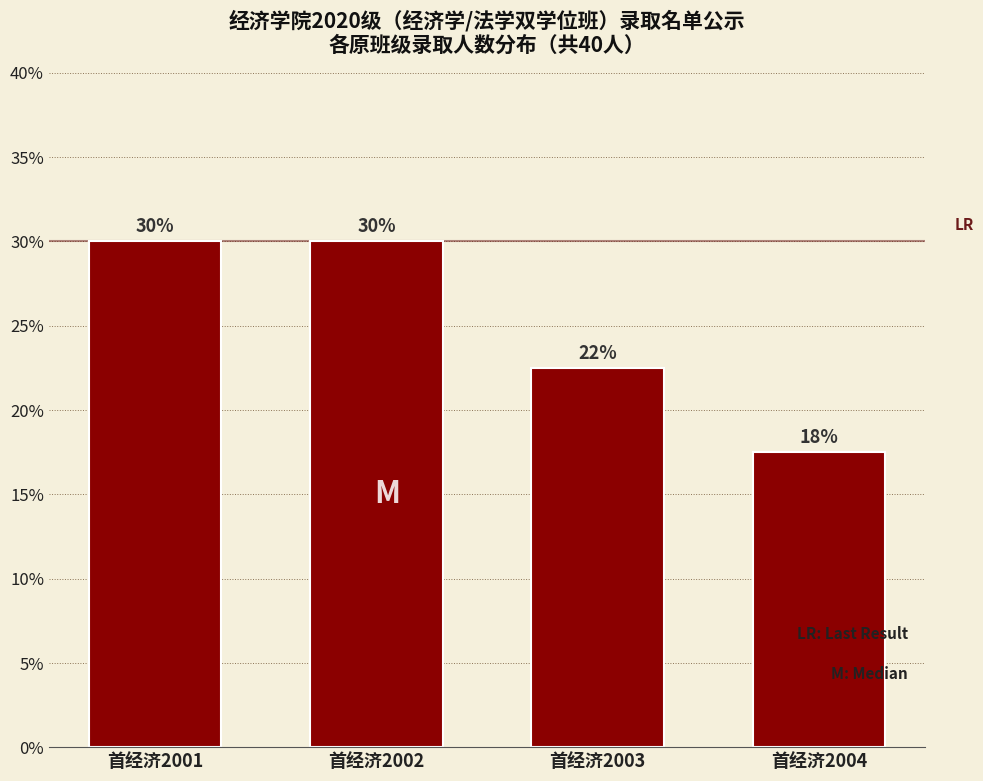

Where is the data nearest to the value 23?

首经济2003